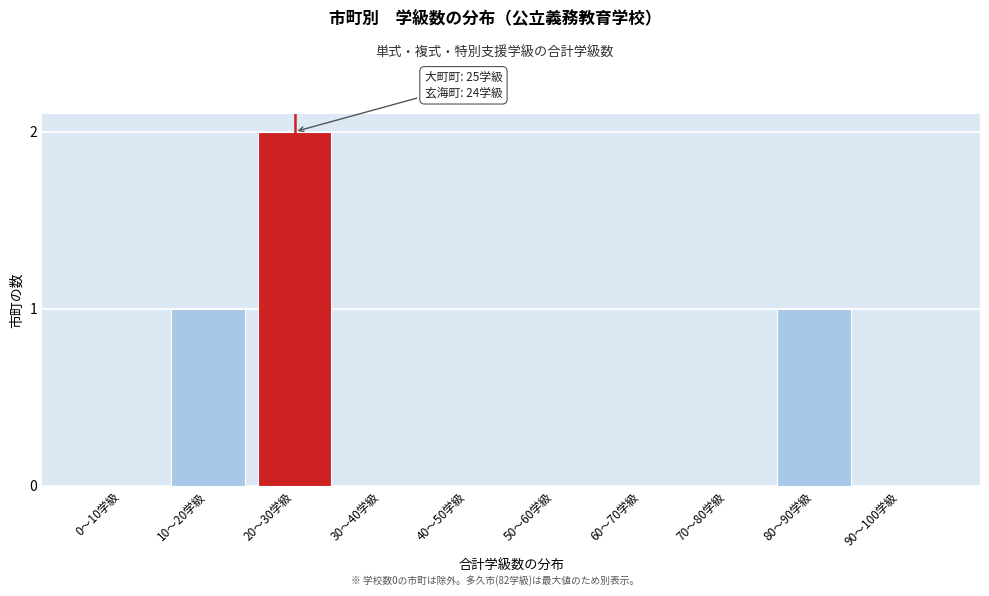

Reading right to left, extract all data points from this chart.

90〜100学級=0	80〜90学級=1	70〜80学級=0	60〜70学級=0	50〜60学級=0	40〜50学級=0	30〜40学級=0	20〜30学級=2	10〜20学級=1	0〜10学級=0